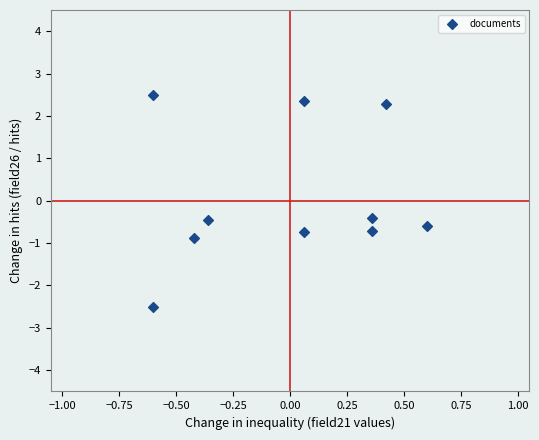

What is the range of Y values (max minus min)?

5.0